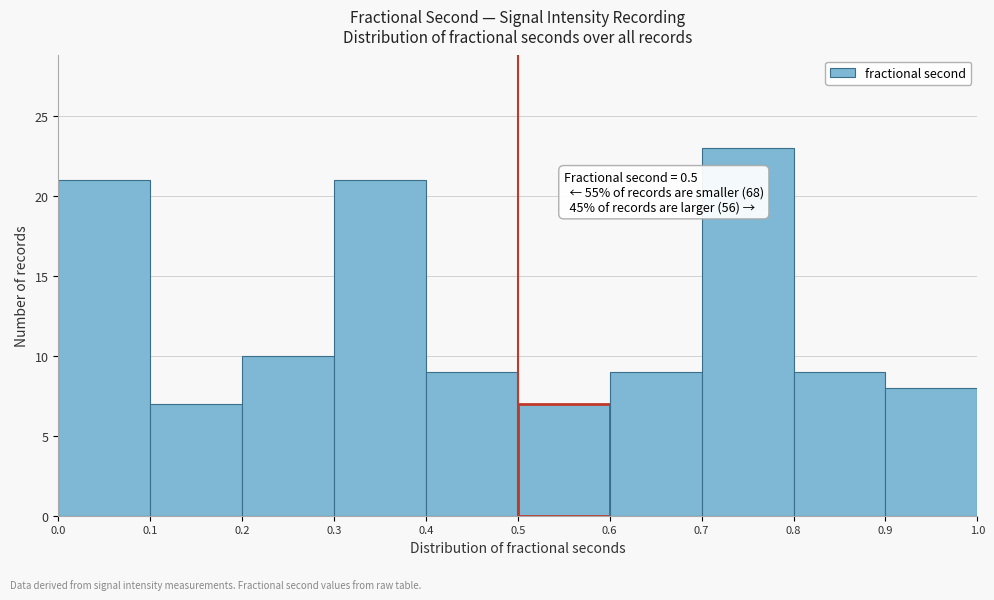

Which range on the x-axis has the tallest bar?

0.7 to 0.8